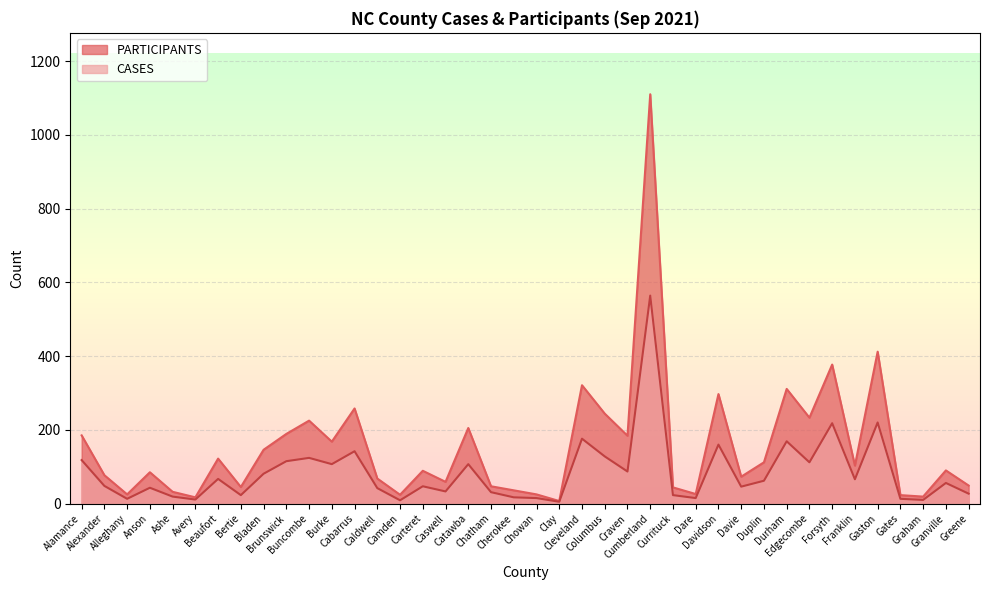

How many interior local peaks does the PARTICIPANTS series have?

13